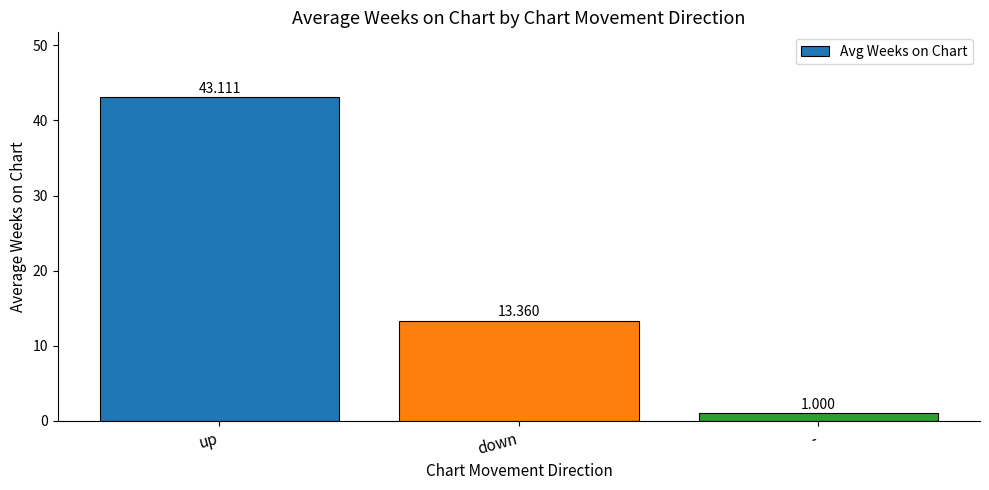

Rank the categories by value from highest to lowest.

up, down, -